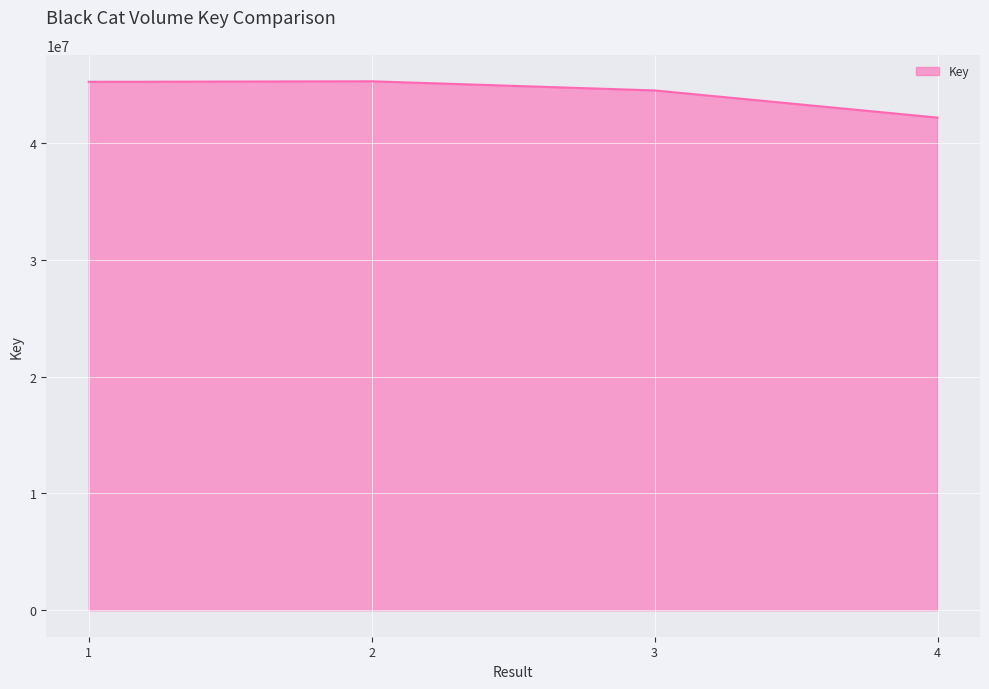

What is the maximum value shown in the chart?

45269752